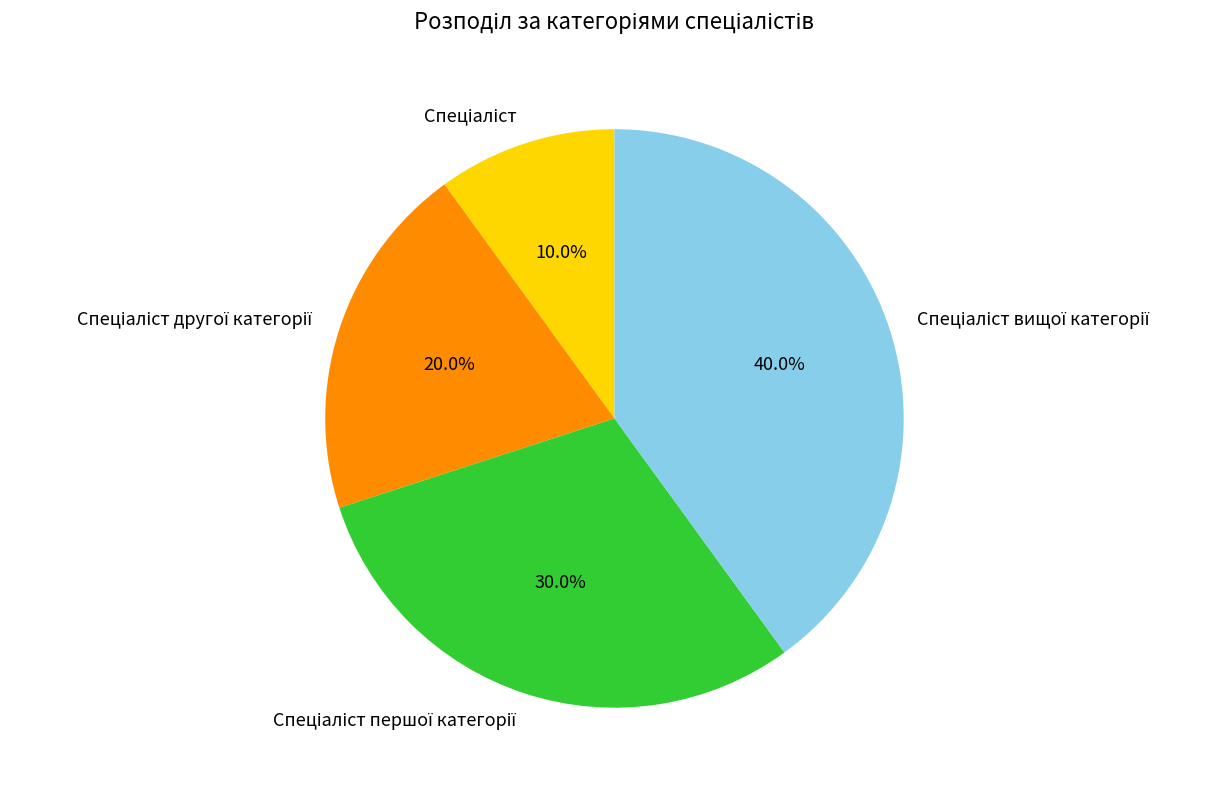

Is there any slice that represents more than half of the pie?

No